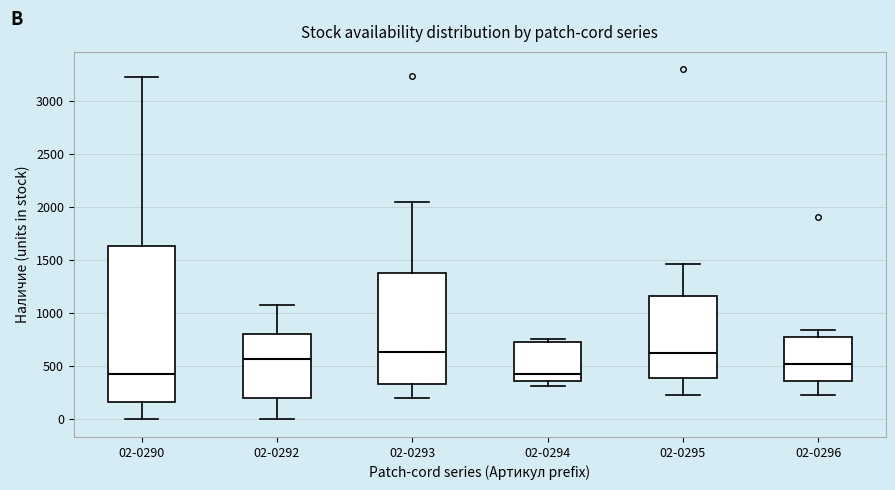

Where does the median line of the box for 02-0293 sit on the y-axis? The values are not printed on the chart, so give them approximately, as read against the axis.

650